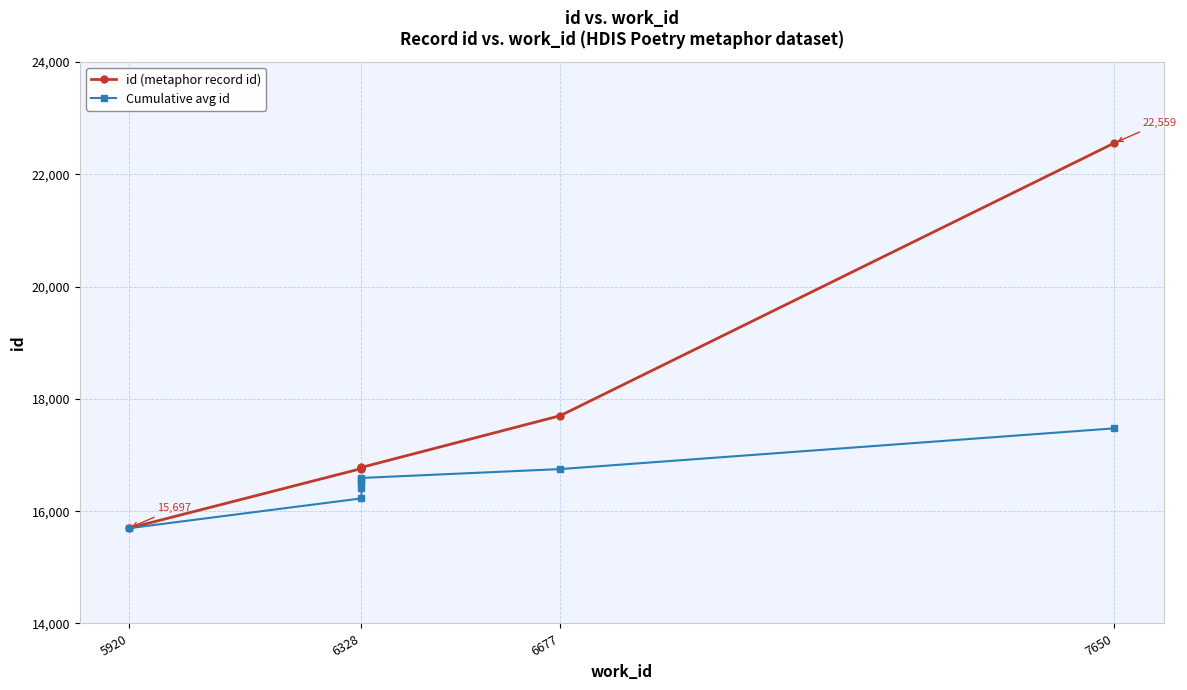

What are all the series names shown in the legend?

id (metaphor record id), Cumulative avg id